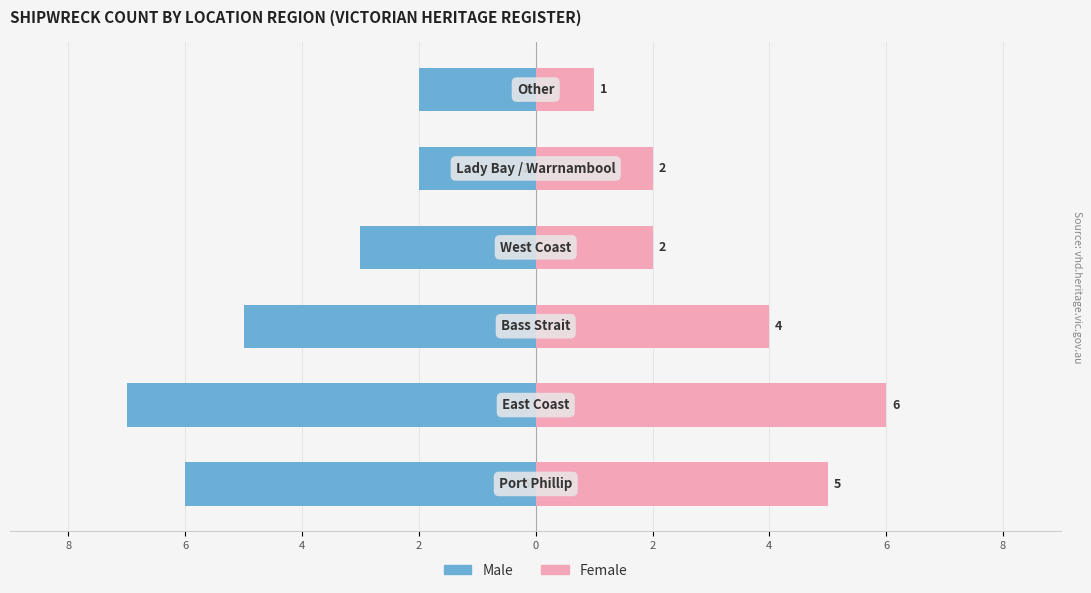

Which has a higher value, 8 or 4?

4